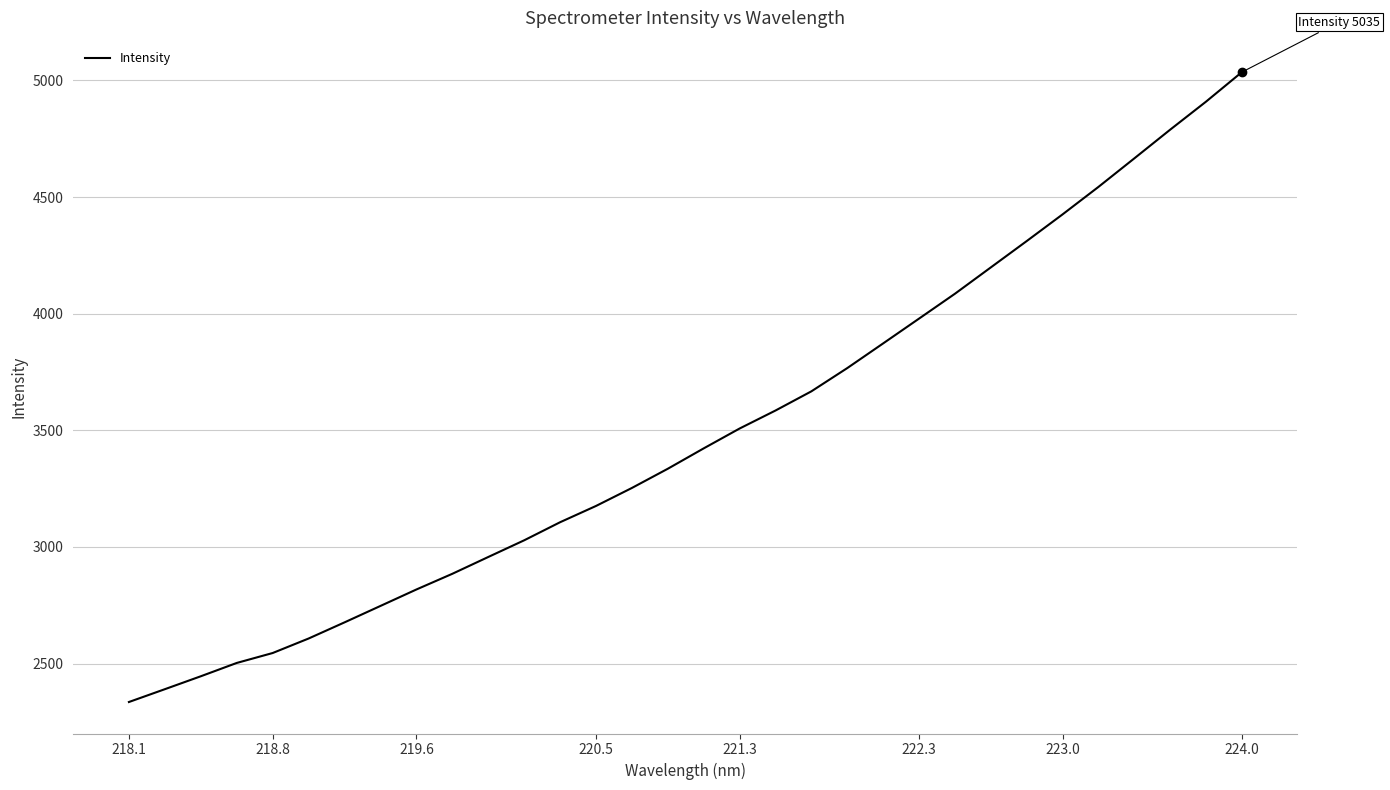

What is the smallest value displayed?

2335.3